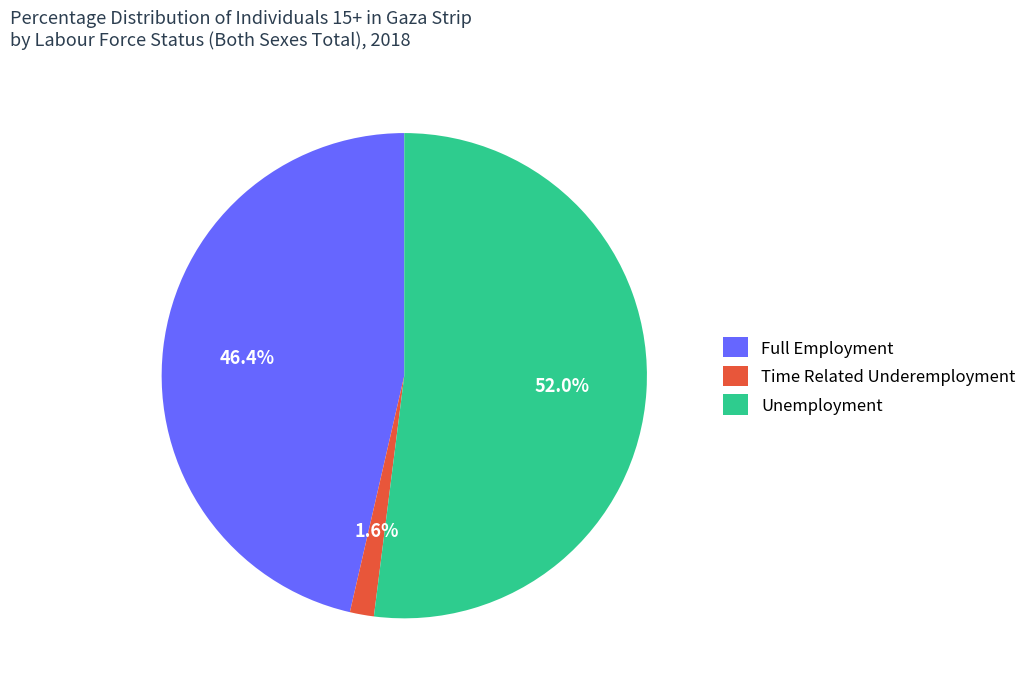

Between Unemployment and Full Employment, which is larger?

Unemployment